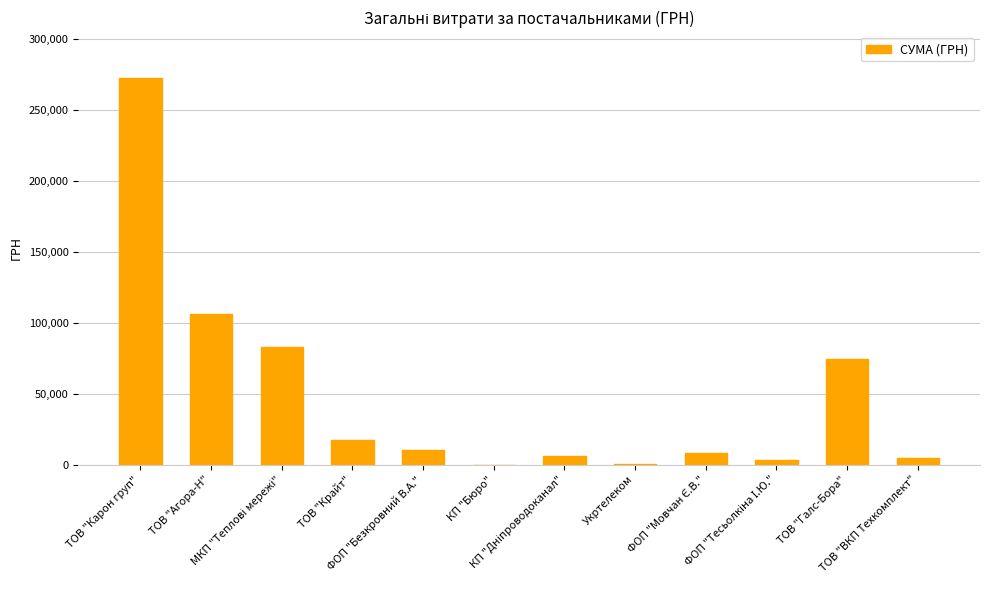

Count the number of values greater than 10587.

6